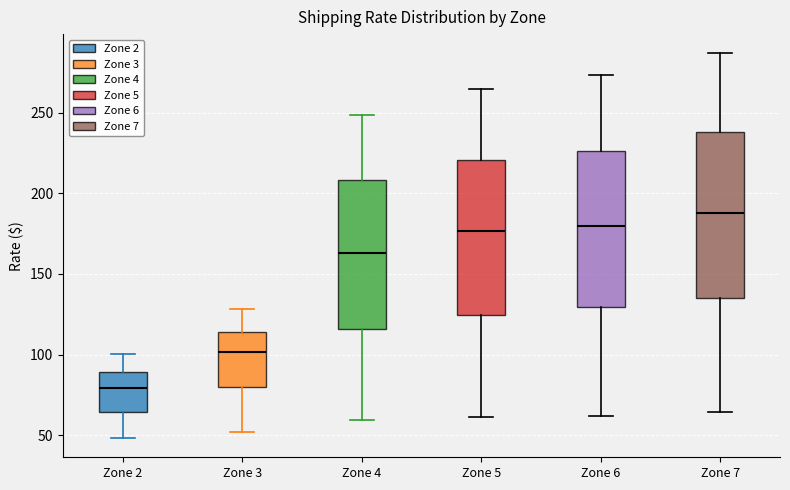

Where does the median line of the box for Zone 4 sit on the y-axis? The values are not printed on the chart, so give them approximately, as read against the axis.

165